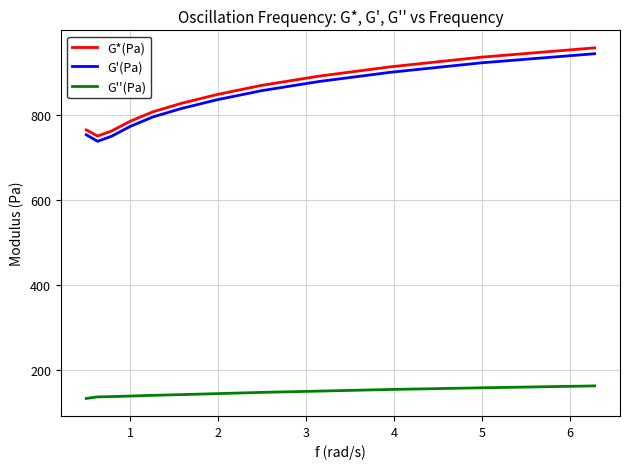

True or false: G*(Pa) and G'(Pa) cross at least once.

False